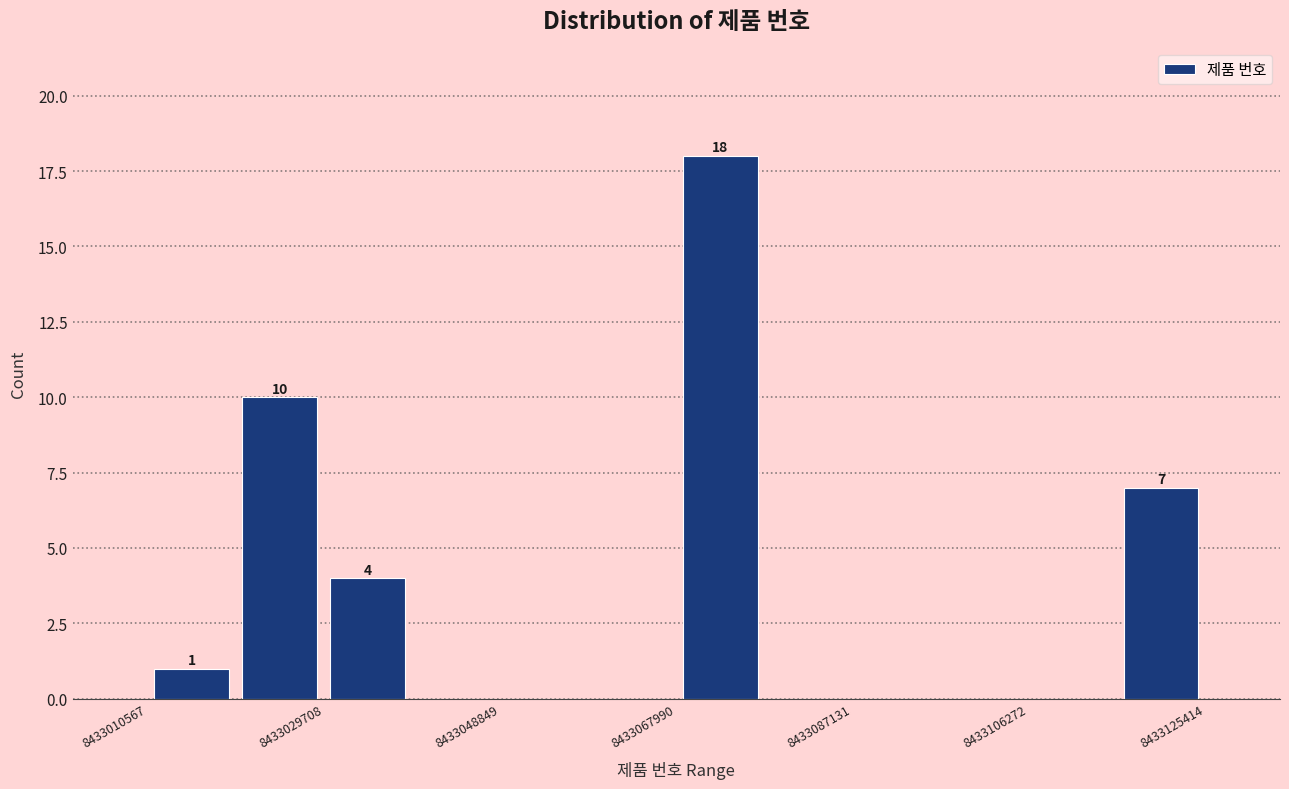

Over which range of the x-axis is the bar tallest?

8433068000 to 8433078000